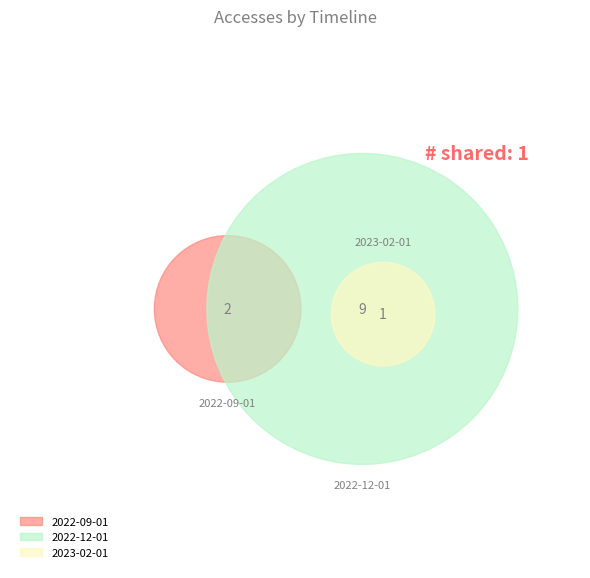

Which slice is the largest?

2022-12-01